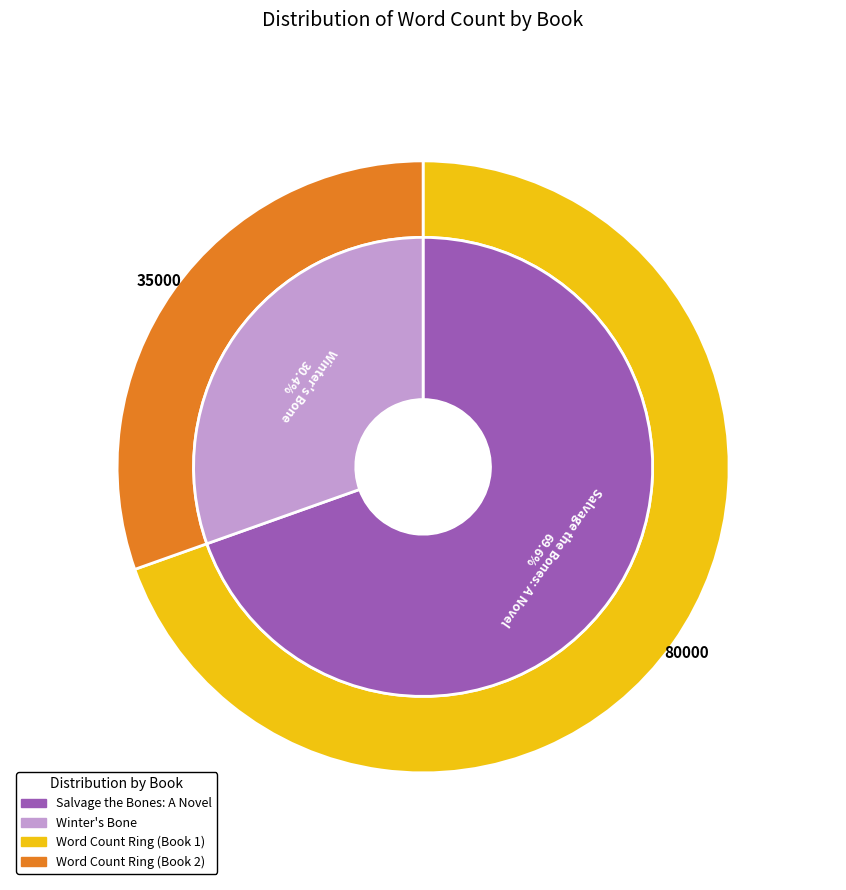

What portion of the pie excludes Winter's Bone?

69.6%